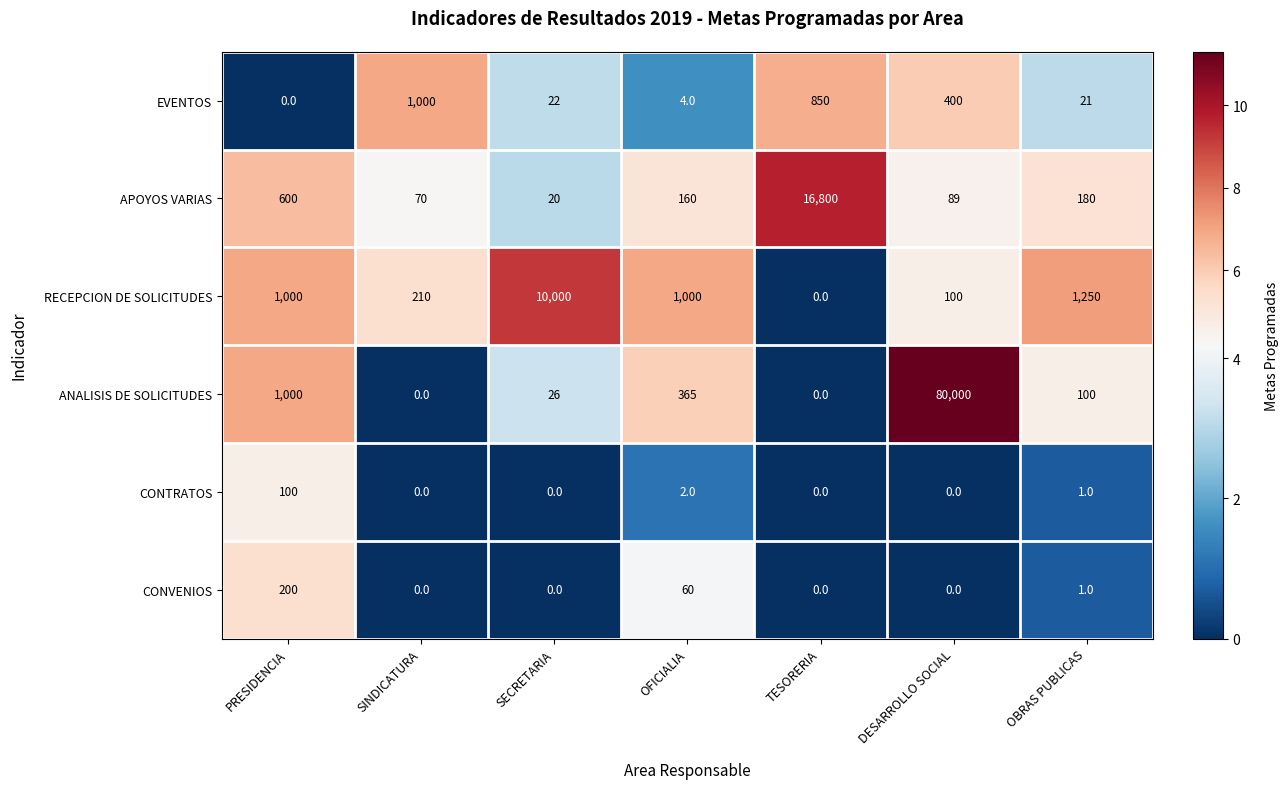

List the series in order of their peak value, lowest first.

CONTRATOS, CONVENIOS, EVENTOS, RECEPCION DE SOLICITUDES, APOYOS VARIAS, ANALISIS DE SOLICITUDES